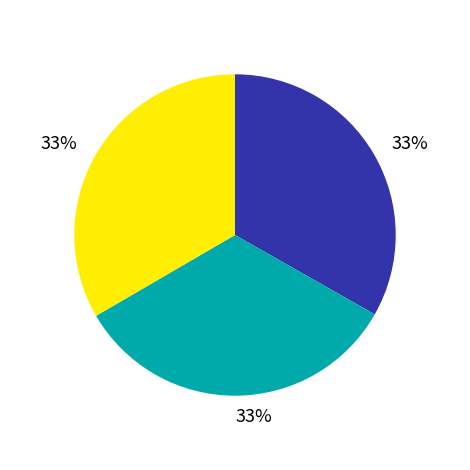

To the nearest percent, what is the average slice percentage?

33%